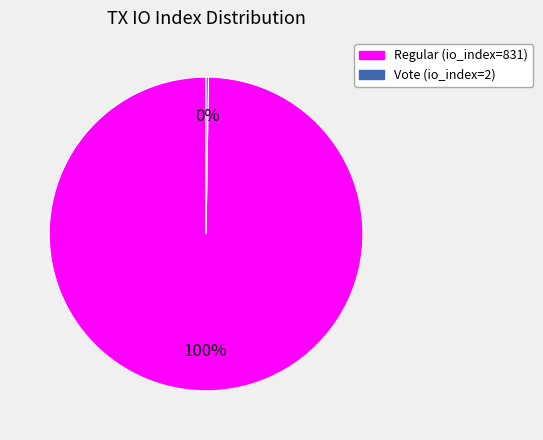

The Regular (io_index=831) slice represents 100% of the pie. True or false?

True